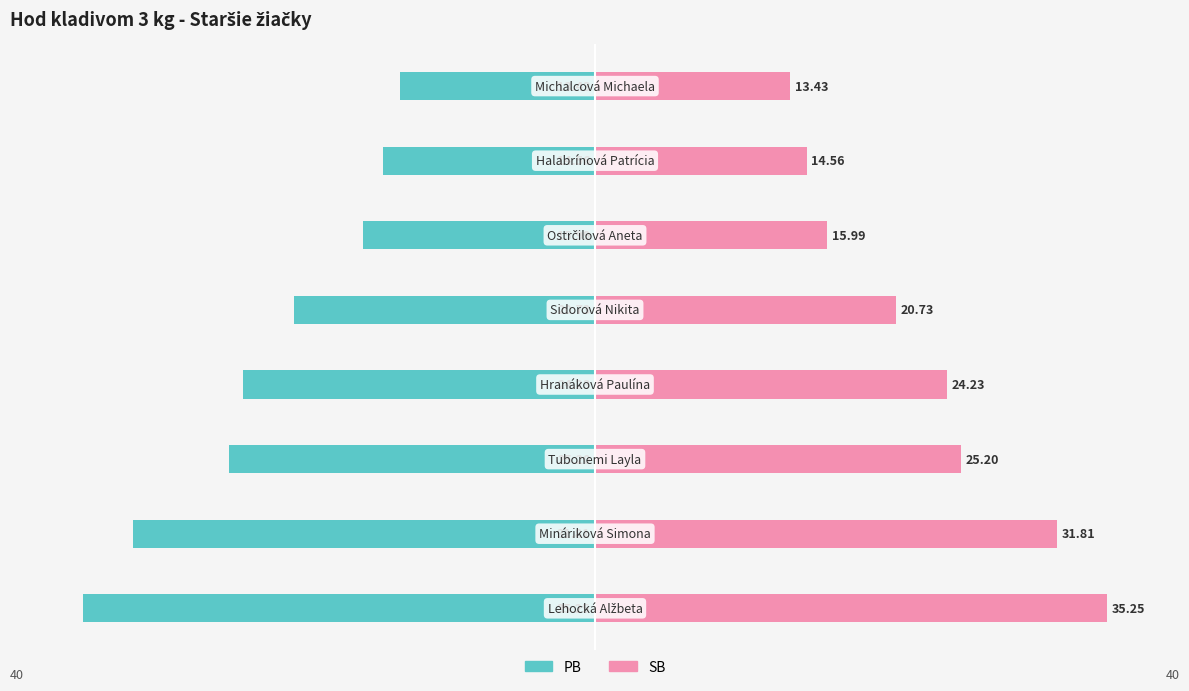

Reading right to left, extract all data points from this chart.

PB: -13.4	-14.6	-16.0	-20.7	-24.2	-25.2	-31.8	-35.2
SB: 13.4	14.6	16.0	20.7	24.2	25.2	31.8	35.2